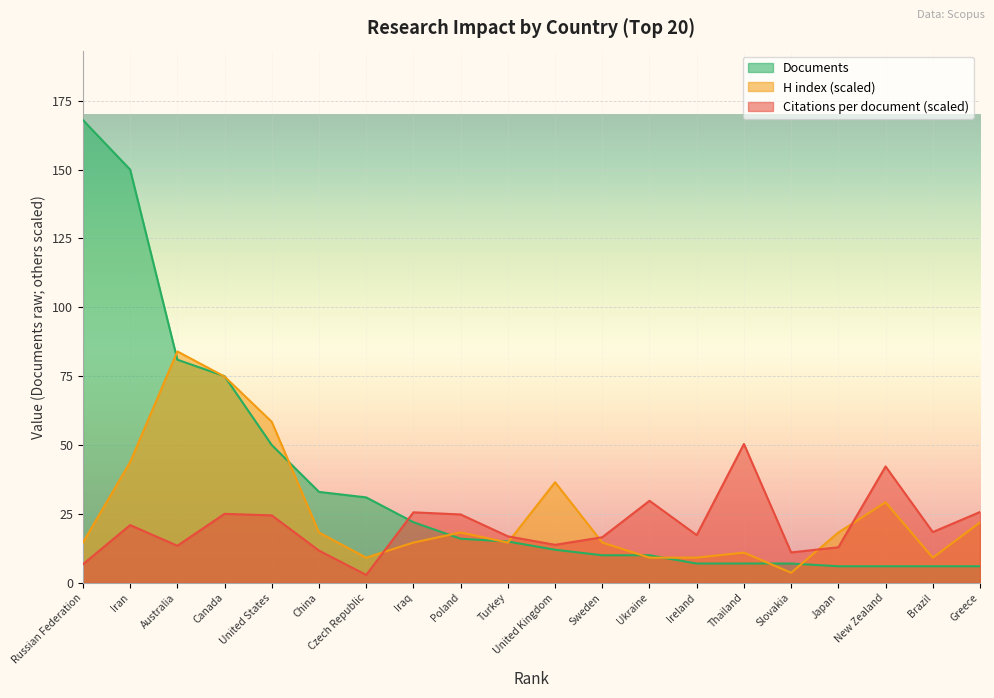

List the series in order of their peak value, highest first.

Documents, H index (scaled), Citations per document (scaled)